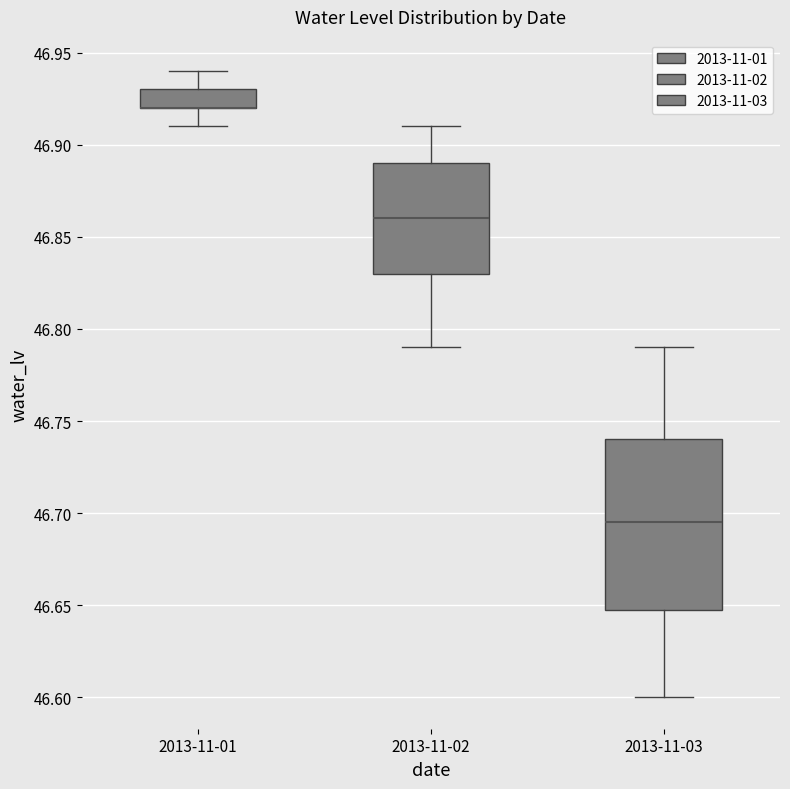

Reading left to right, transcribe this box plot: for each box, give where its median line is, the range the box spans, and where its two whiskers end, as read against the y-axis. The values are not printed on the chart, so give them approximately, as read against the axis.

2013-11-01: median 46.920 (drawn on the box's lower edge), box 46.920 to 46.930, whiskers 46.910 to 46.940
2013-11-02: median 46.860, box 46.830 to 46.890, whiskers 46.790 to 46.910
2013-11-03: median 46.695, box 46.650 to 46.740, whiskers 46.600 to 46.790